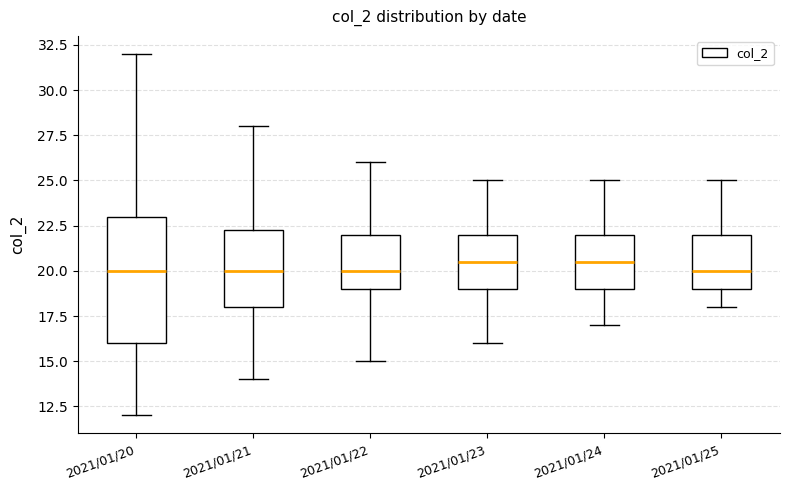

Where does the lower whisker of the box for 2021/01/21 end on the y-axis? The values are not printed on the chart, so give them approximately, as read against the axis.

14.0